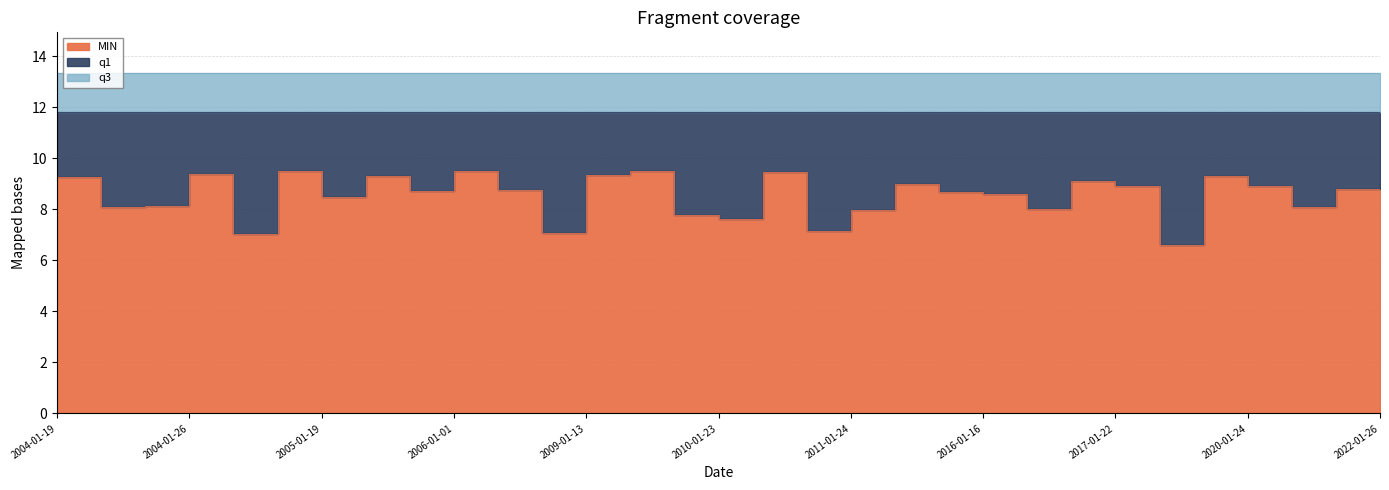

Which category has the highest value across all series?

2004-01-19